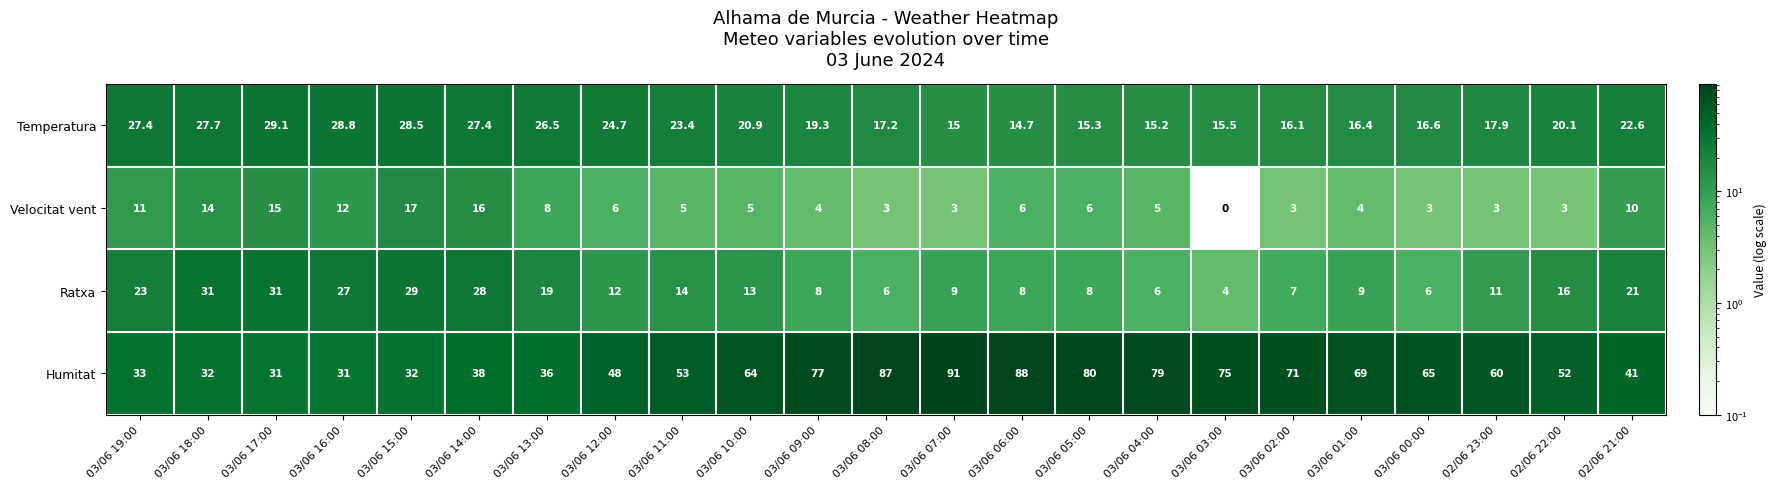

Which series has the largest total across all categories?

Humitat